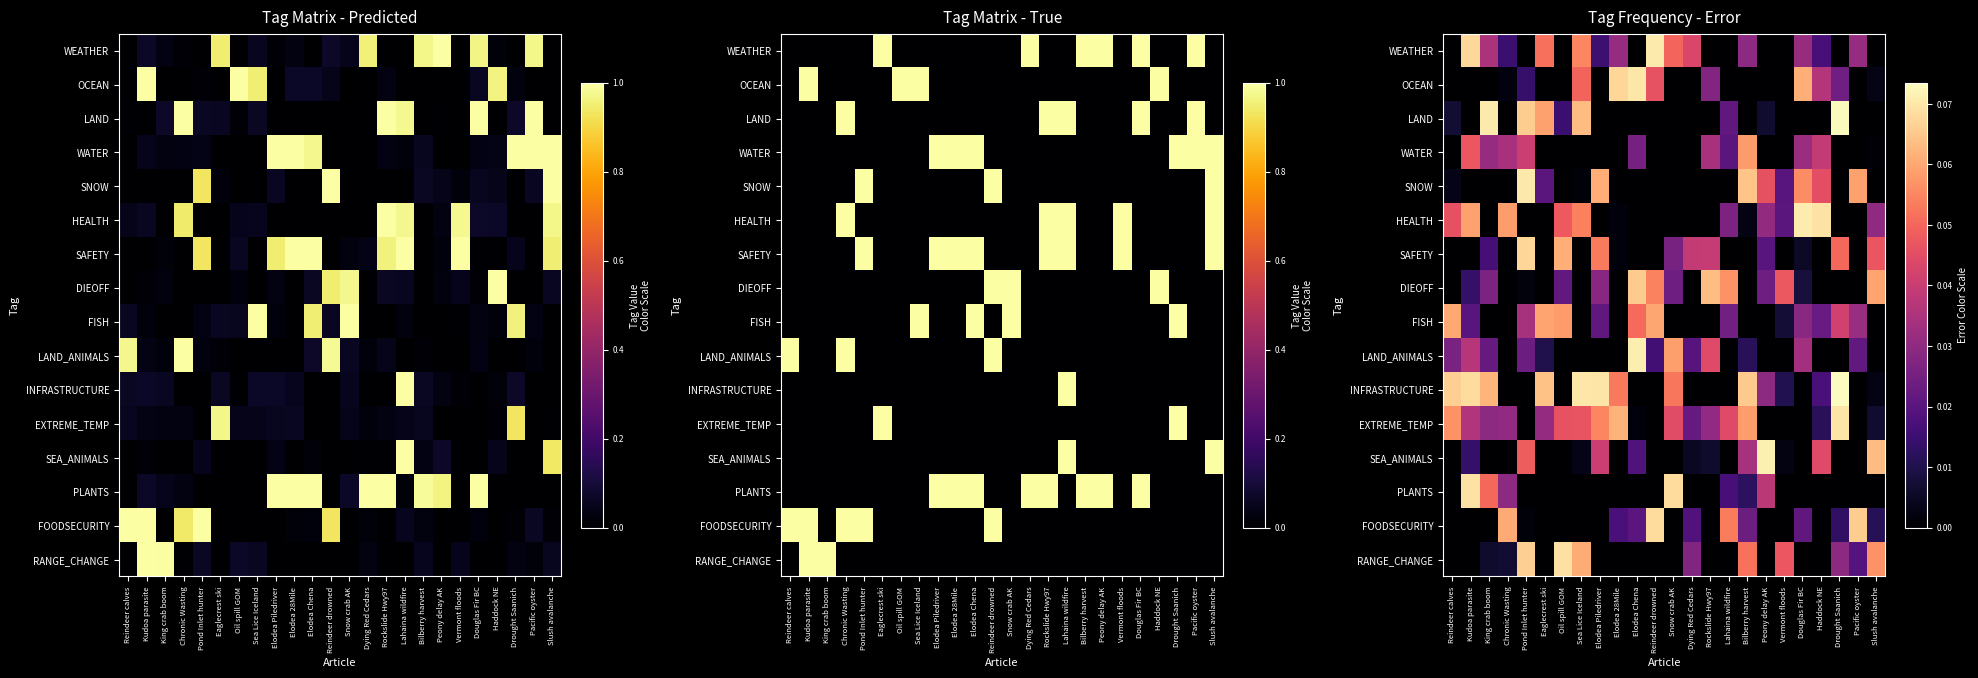

How many distinct data groups are displayed?

16